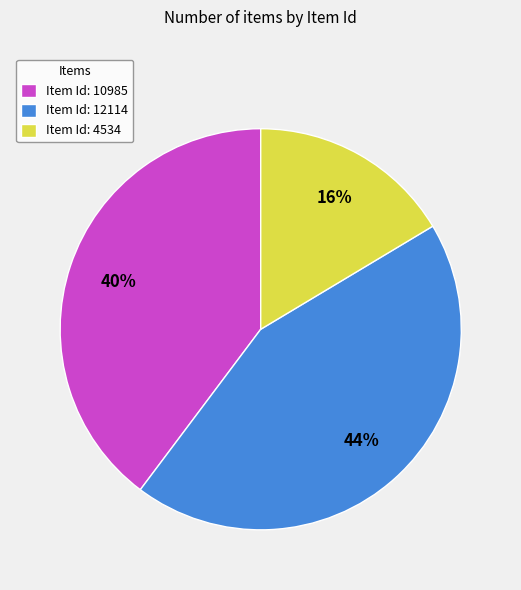

Which slice is the smallest?

Item Id: 4534